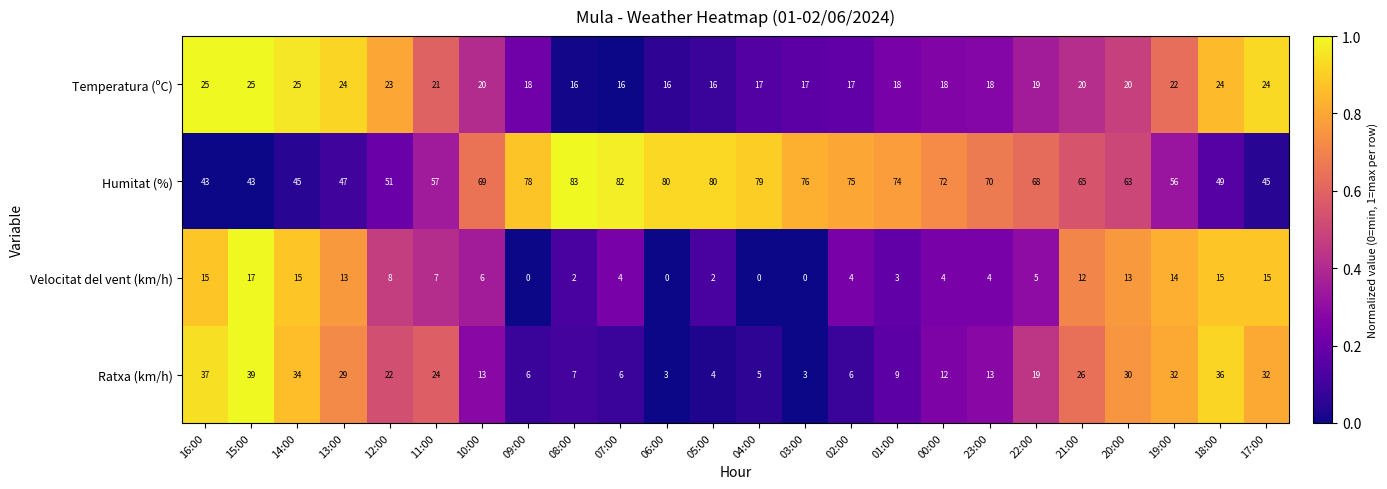

What is the difference between the highest and lowest values at 00:00?

68